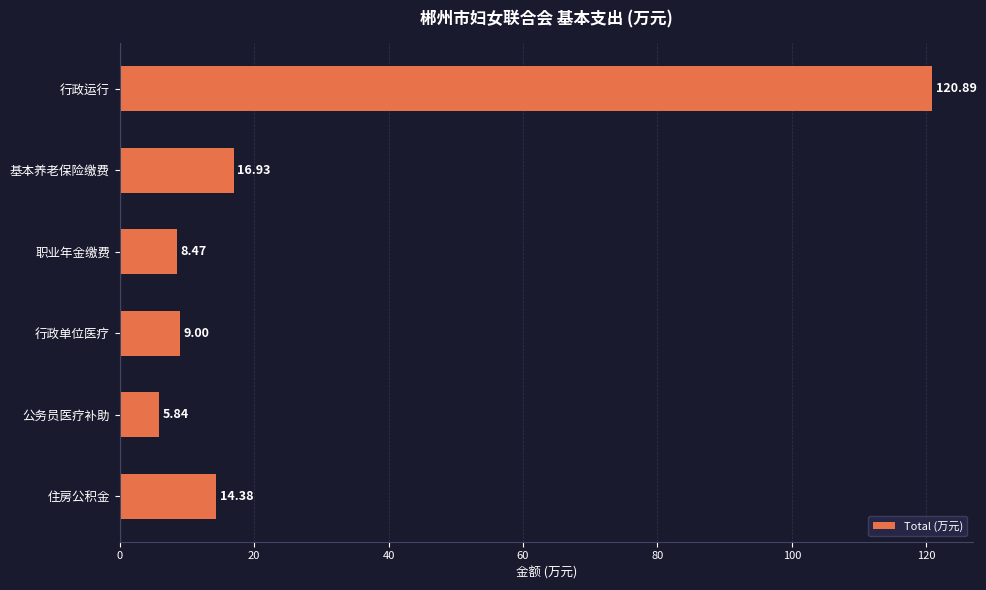

List the labels in order of value, smallest first.

公务员医疗补助, 职业年金缴费, 行政单位医疗, 住房公积金, 基本养老保险缴费, 行政运行